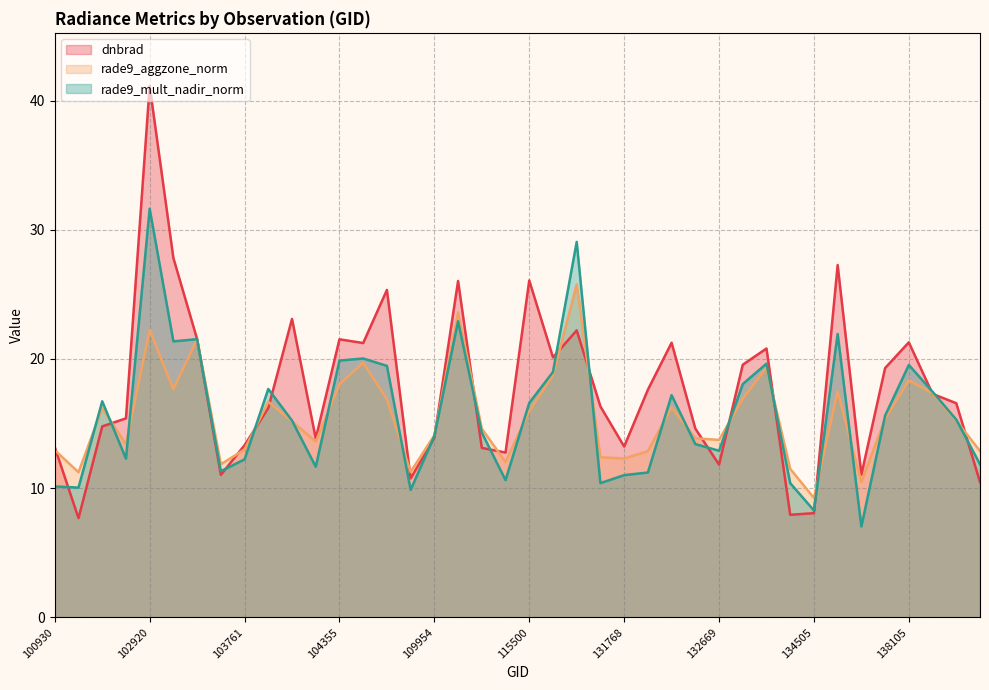

Which category has the highest value across all series?

102920